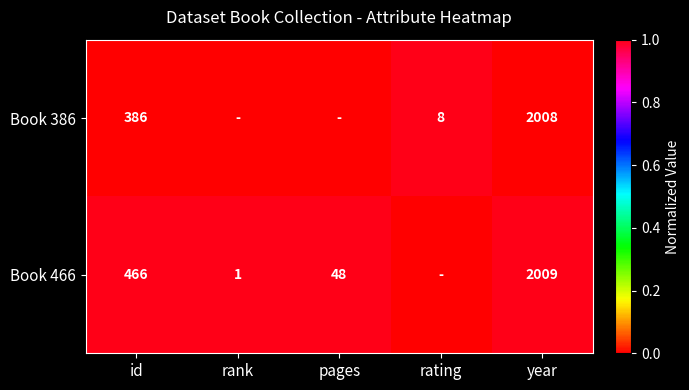

Count the number of data series in this chart.

2